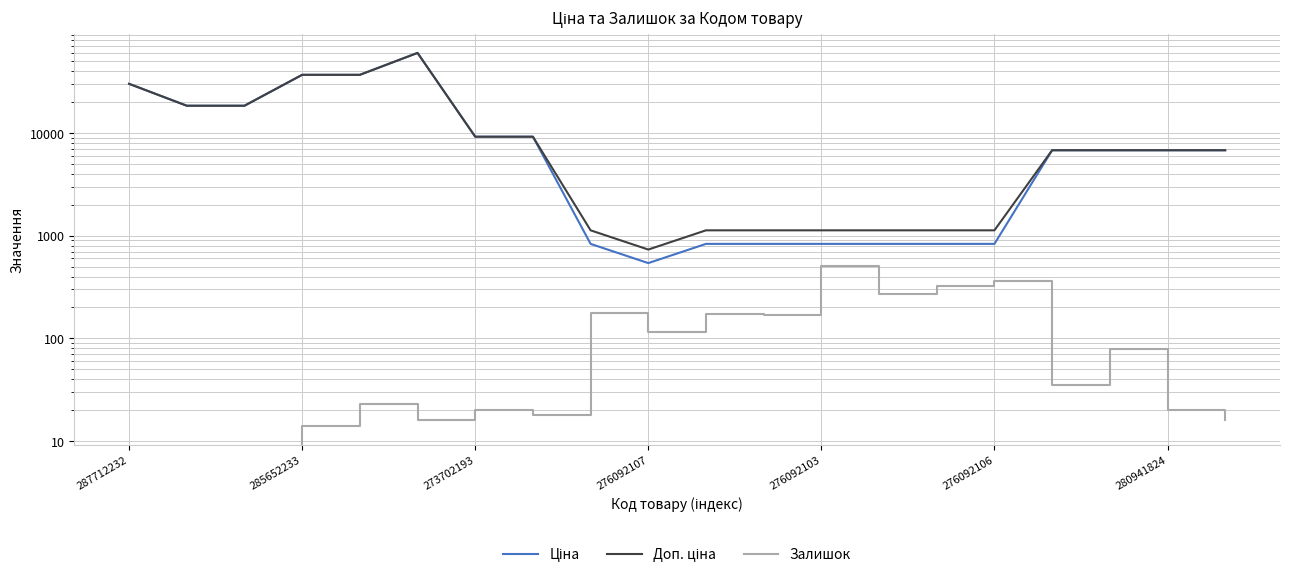

How many values in Залишок are above zero?

17